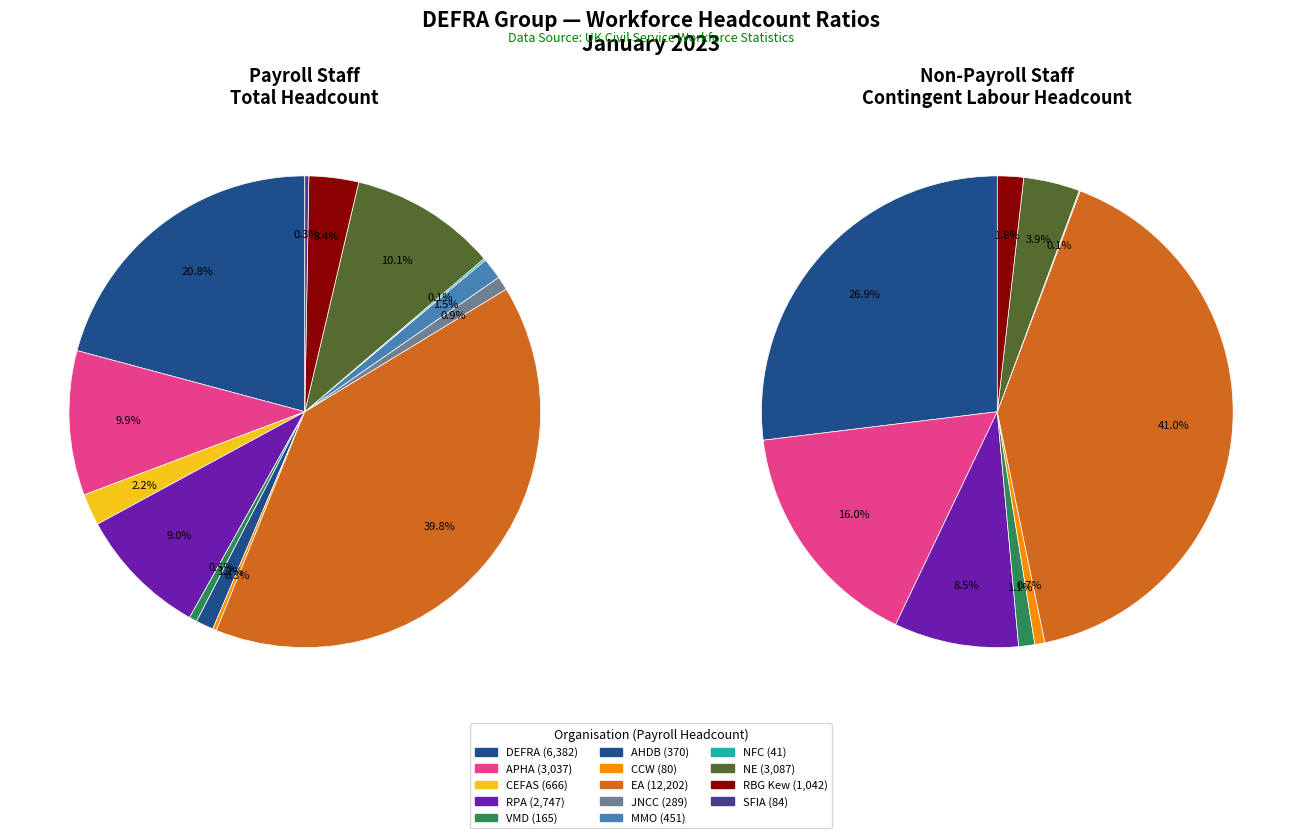

Rank the series at 2 from lowest to highest value.

non_payroll_headcount, payroll_headcount